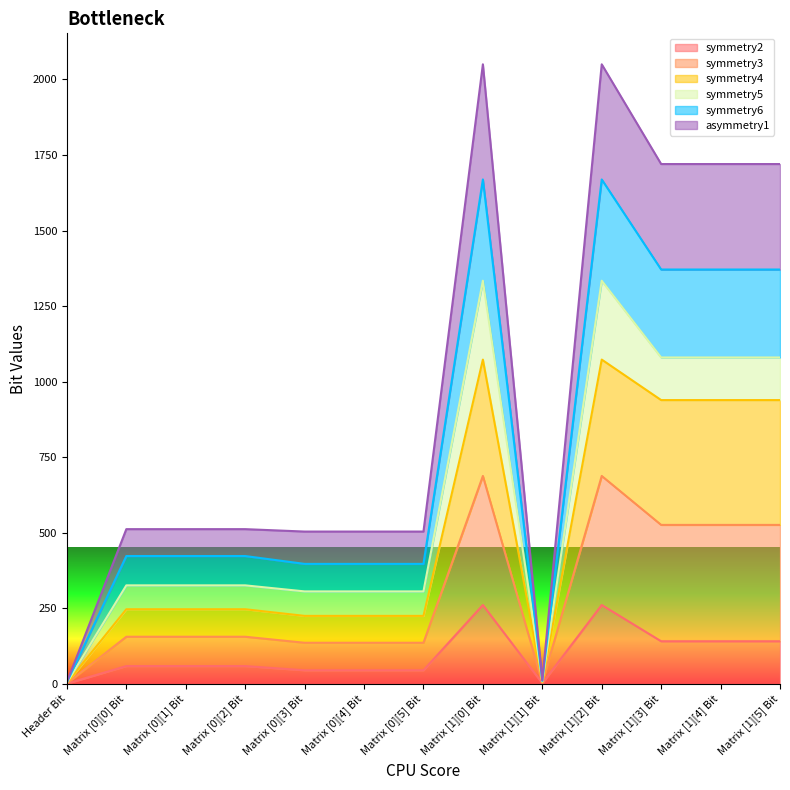

The value of asymmetry1 at Matrix [0][1] Bit is 534. True or false?

False